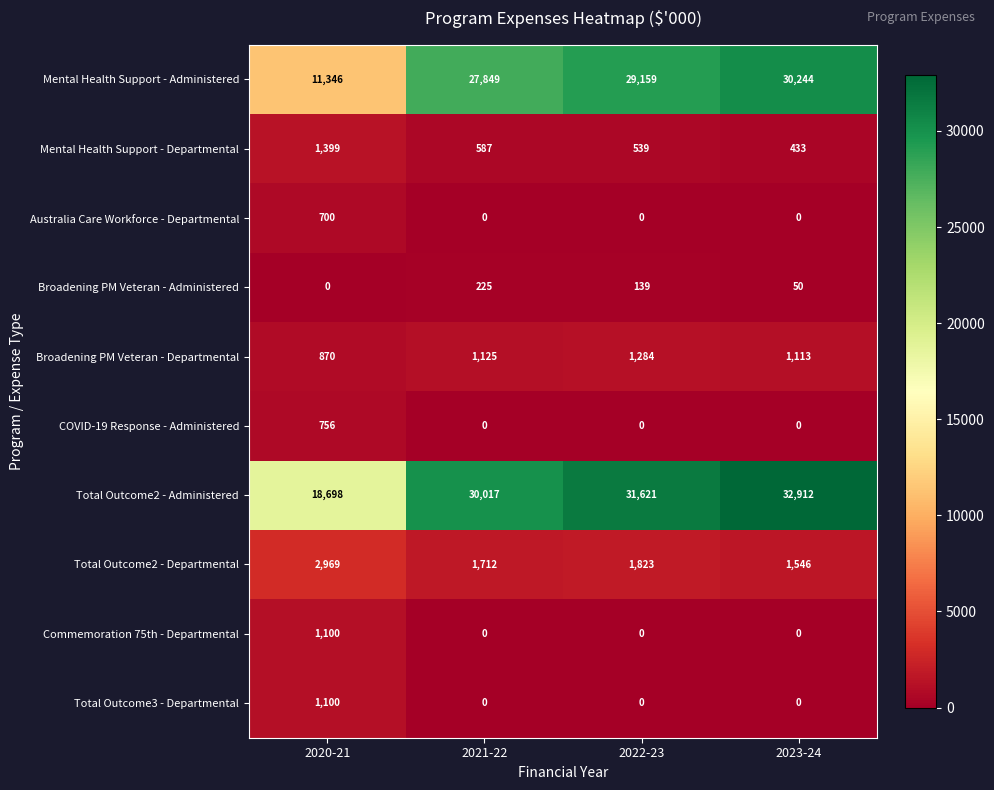

Between 2021-22 and 2023-24, which series saw the biggest shift?

Total Outcome2 - Administered